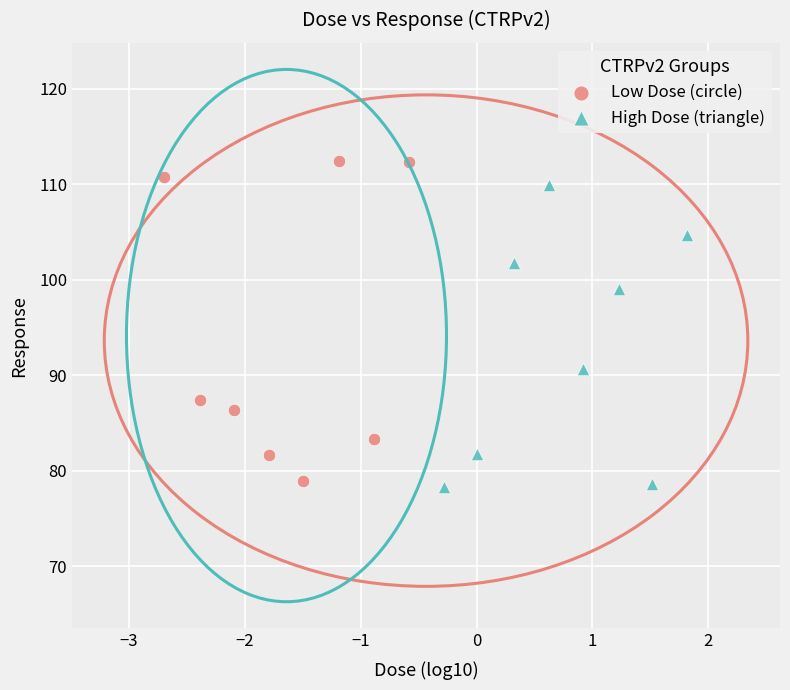

What are all the series names shown in the legend?

Low Dose (circle), High Dose (triangle)